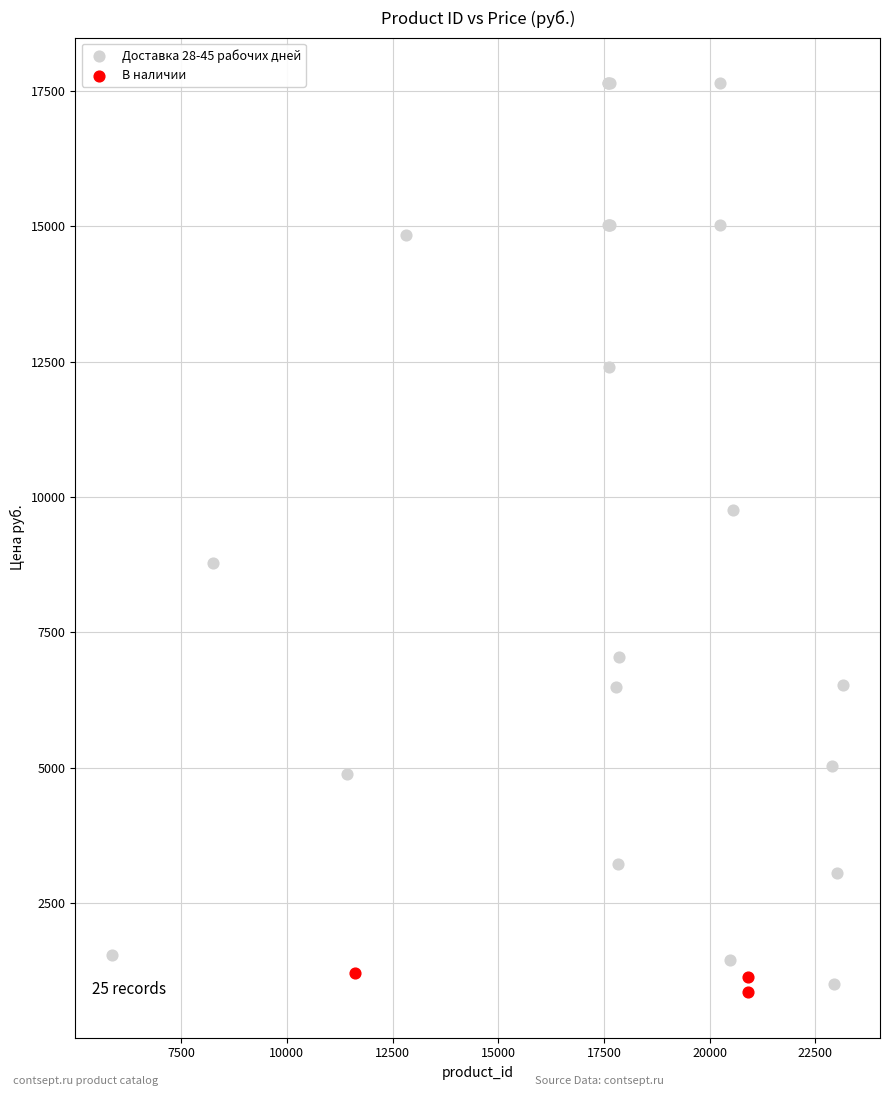

What are all the series names shown in the legend?

Доставка 28-45 рабочих дней, В наличии